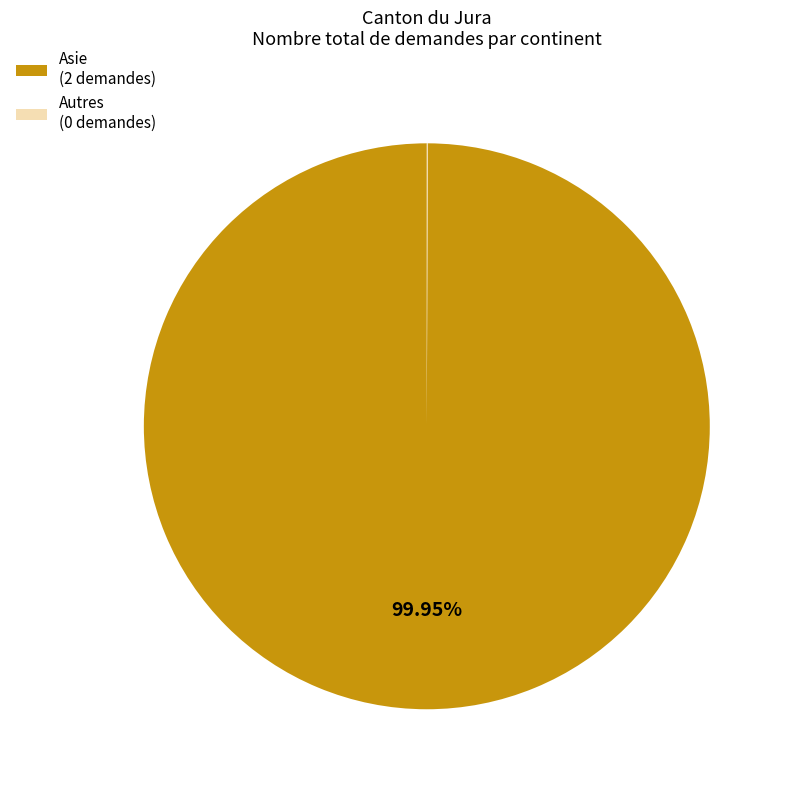

Does Asie (2 demandes) account for over 50% of the chart?

Yes